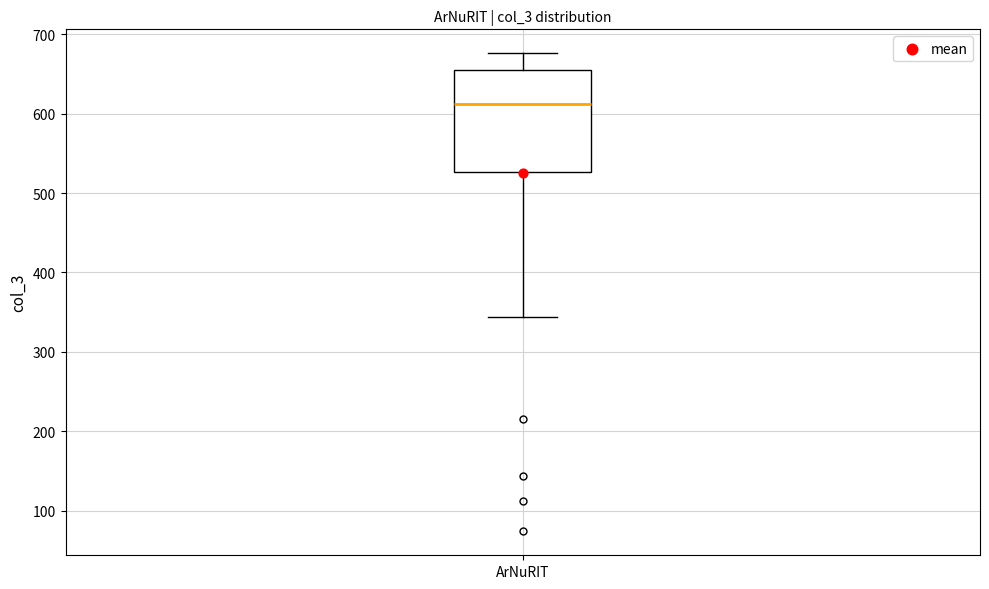

Read this box plot against the y-axis: the position of the median line, the range covered by the box, and the ends of both whiskers. The values are not printed on the chart, so give them approximately, as read against the axis.

median 610, box 530 to 660, whiskers 340 to 680